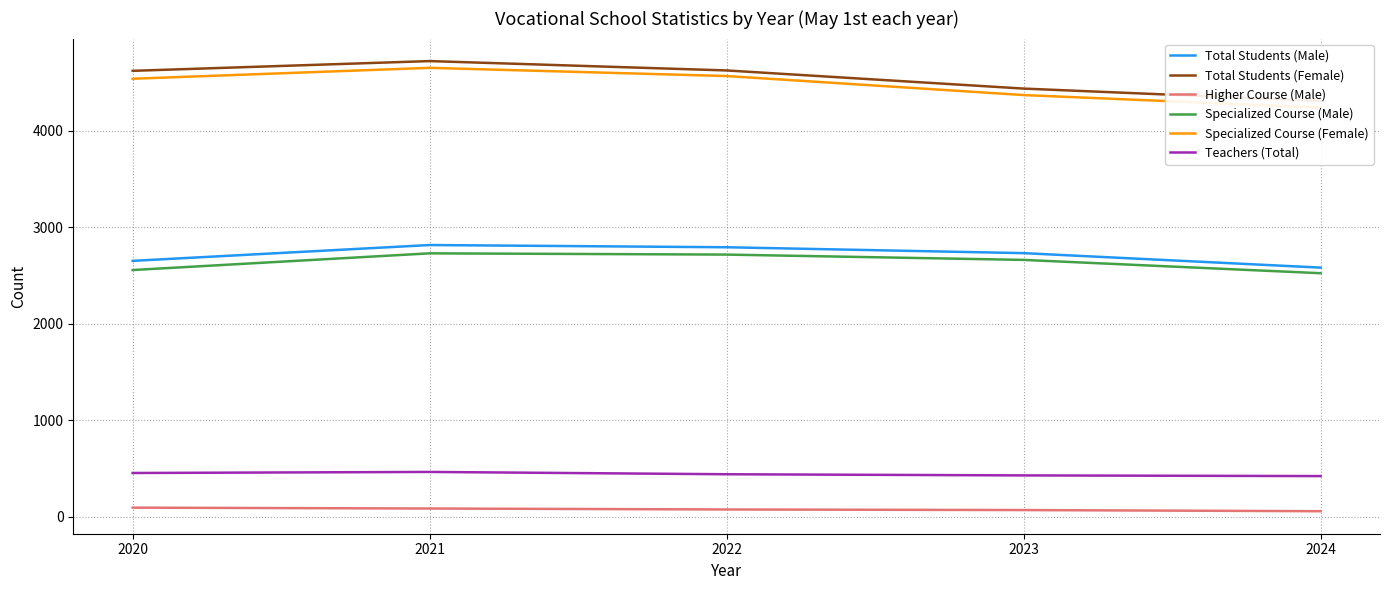

What is the difference between the maximum and minimum values in the Teachers (Total) series?

43